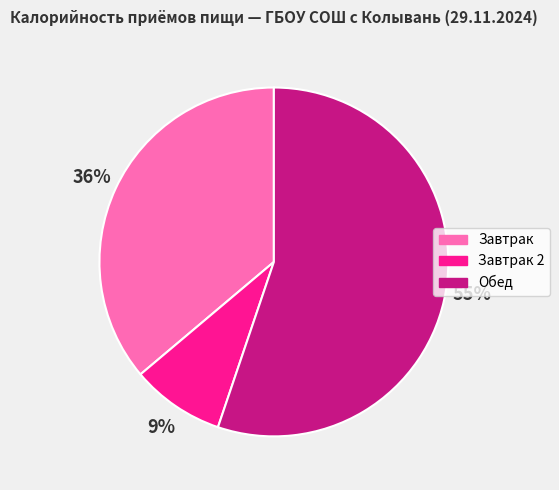

To the nearest percent, what is the average slice percentage?

33%